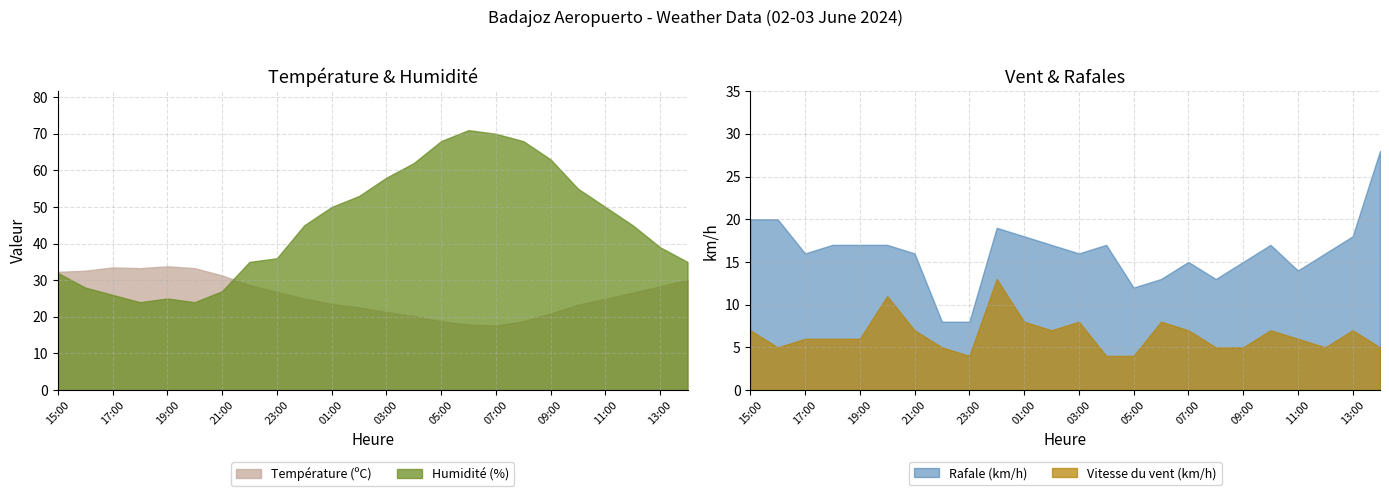

What is the sum of the Rafale (km/h) values at 04:00 and 02:00?

34.0